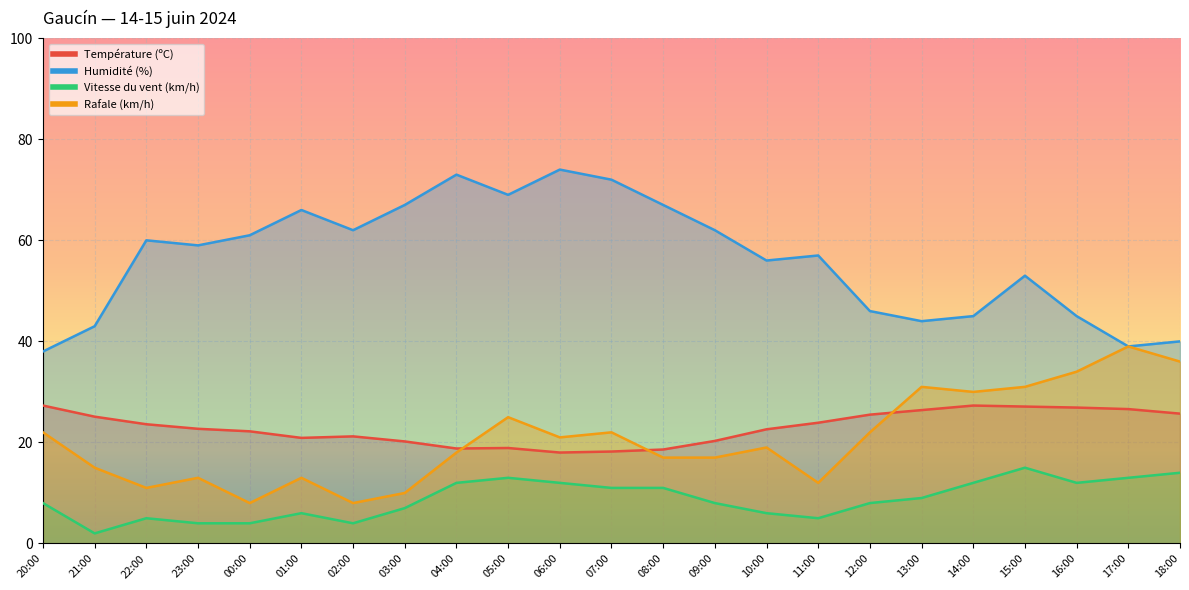

In Vitesse du vent (km/h), how many points are higher than both neighbors (excluding endpoints)?

4